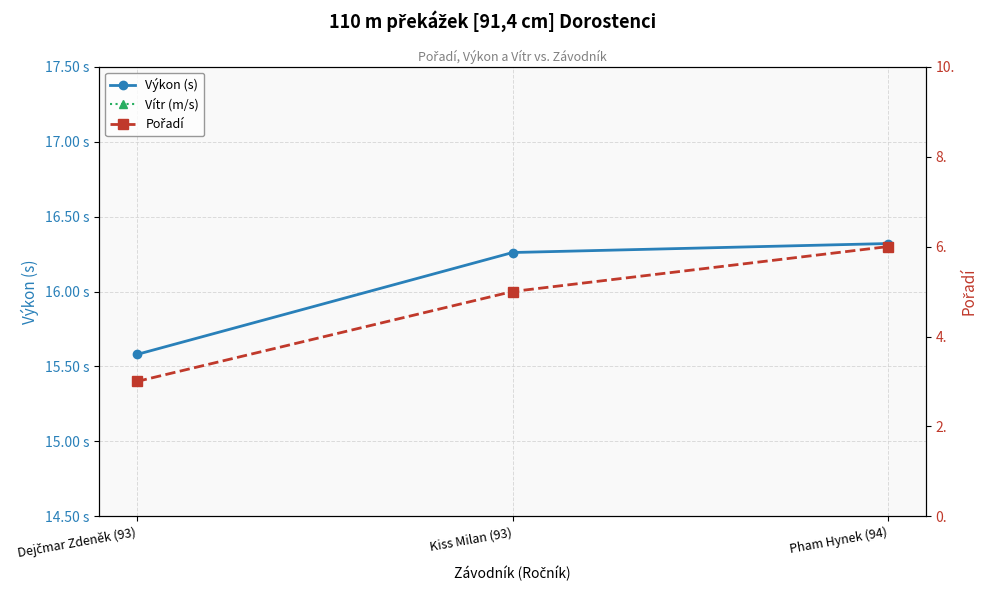

At which category does the chart reach its minimum across all series?

Dejčmar Zdeněk (93)